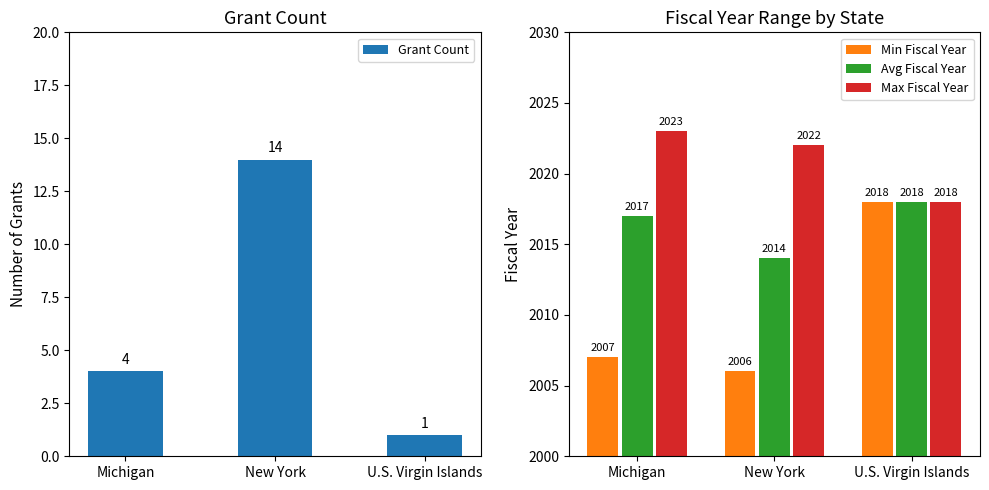

At which label does Avg Fiscal Year first exceed 2017?

U.S. Virgin Islands